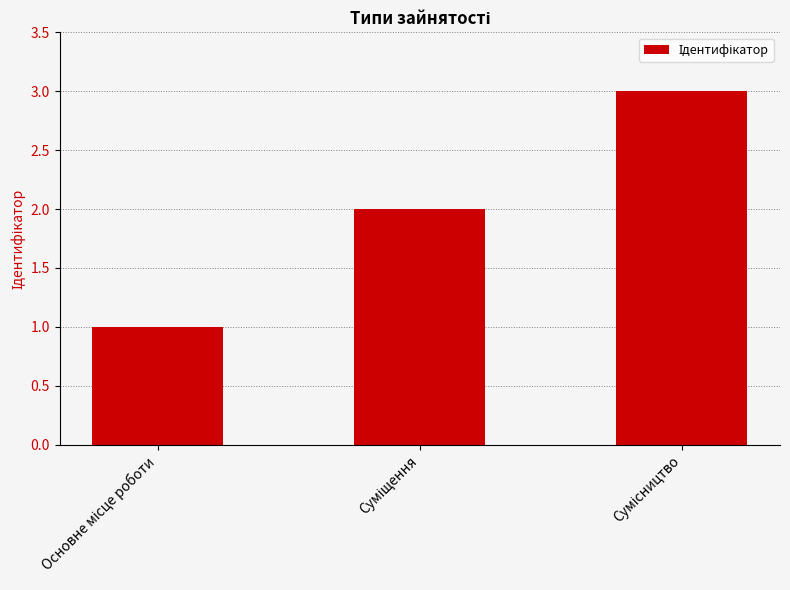

Are the bars horizontal?

No